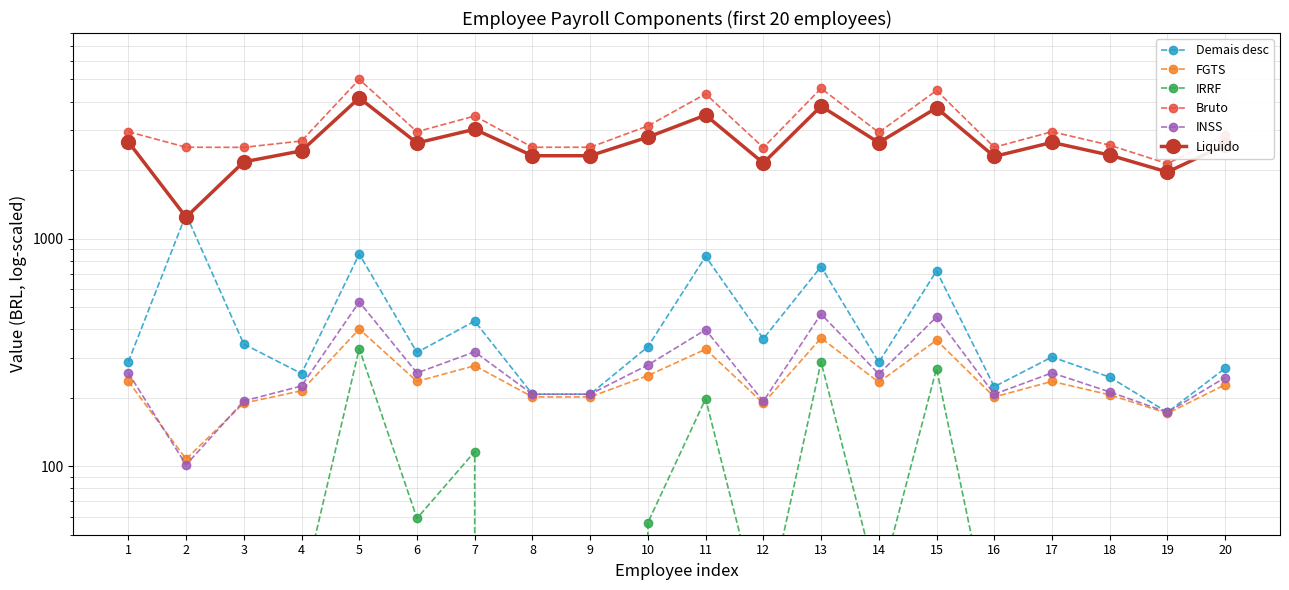

What is the average value of the FGTS series?

241.3